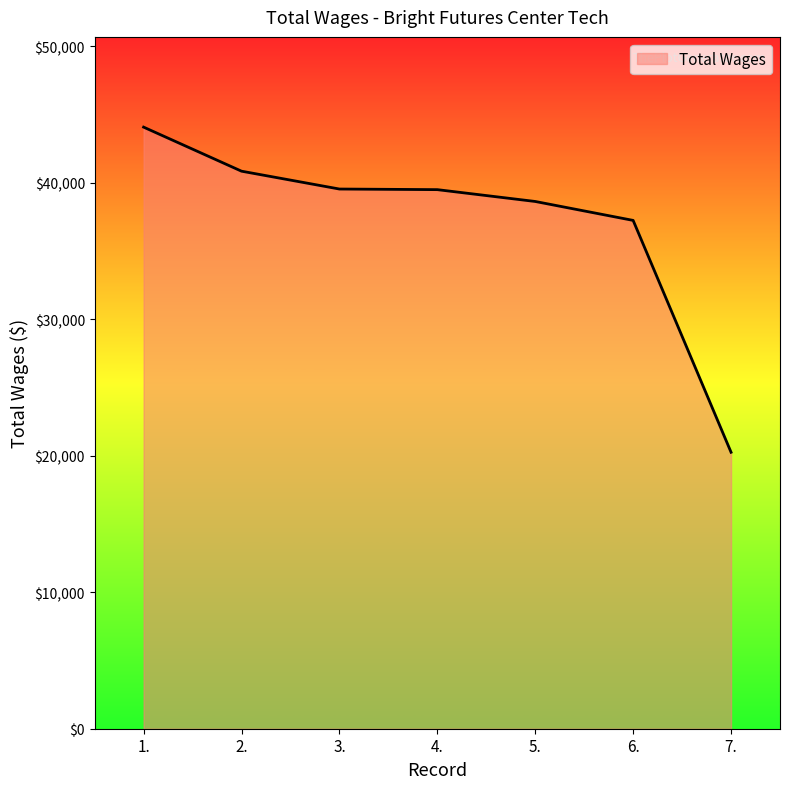

What is the sum of the values at 7. and 2.?

61116